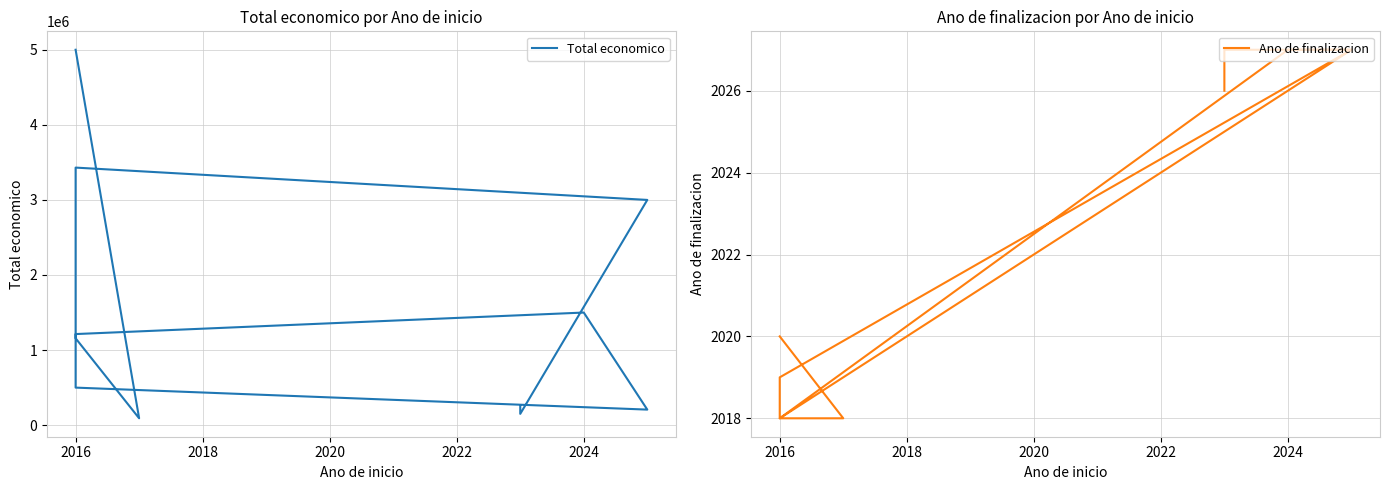

What is the difference between the maximum and minimum values in the Ano de finalizacion series?

9